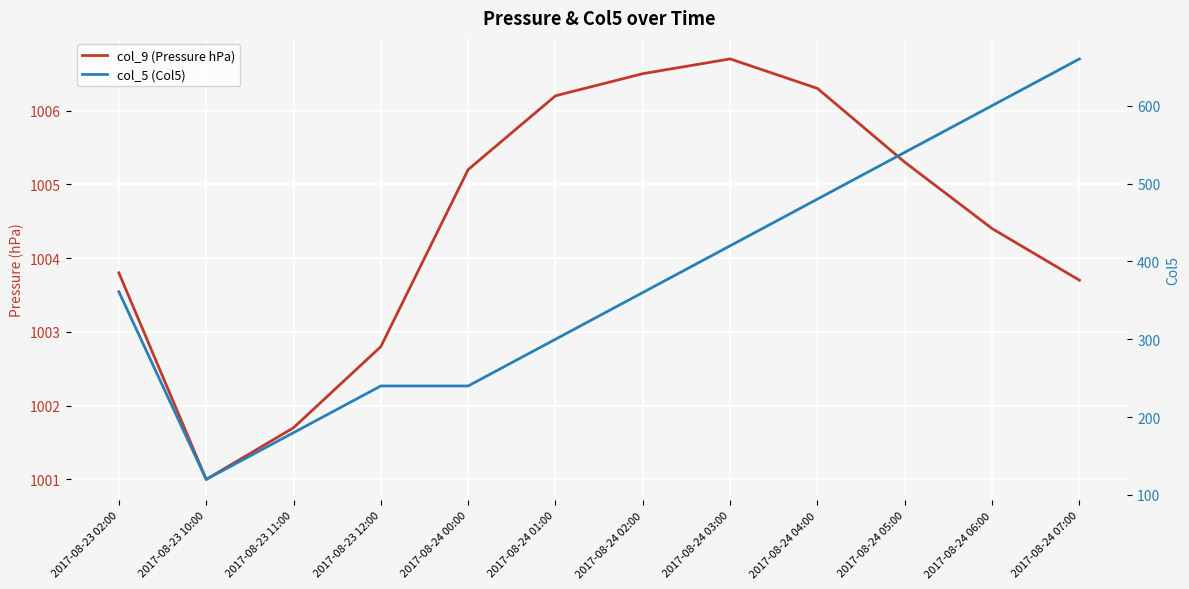

Which series has the largest range (max minus min)?

col_5 (Col5)